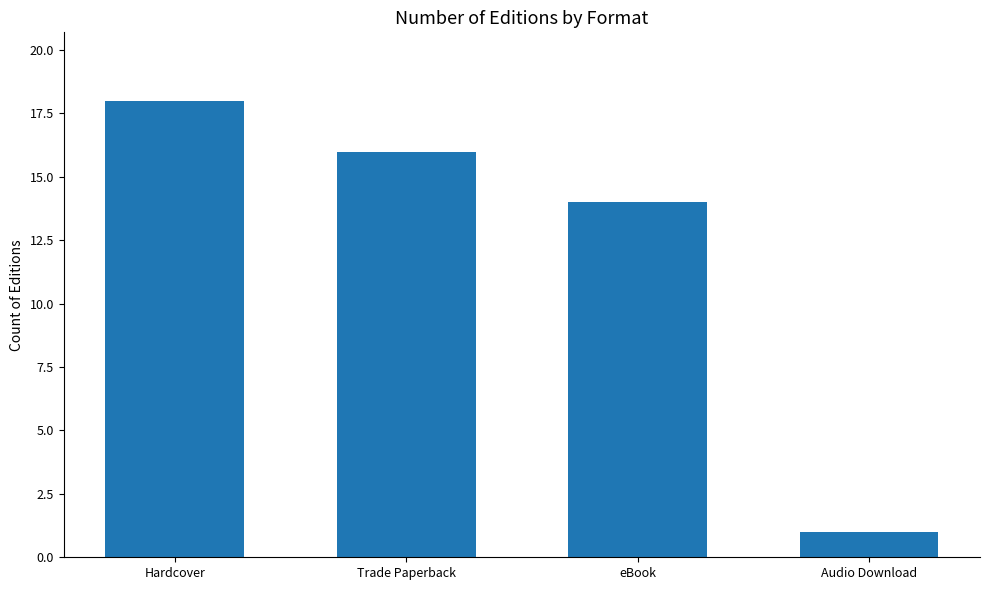

What is the value of the 4th bar from the left?

1